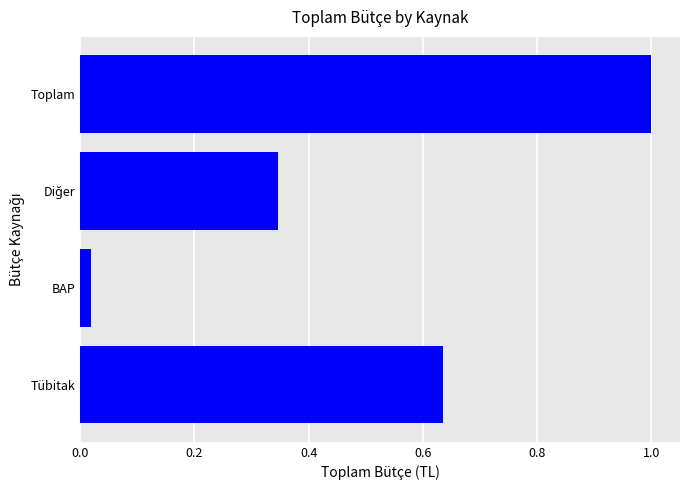

Between Tübitak and Toplam, which is larger?

Toplam